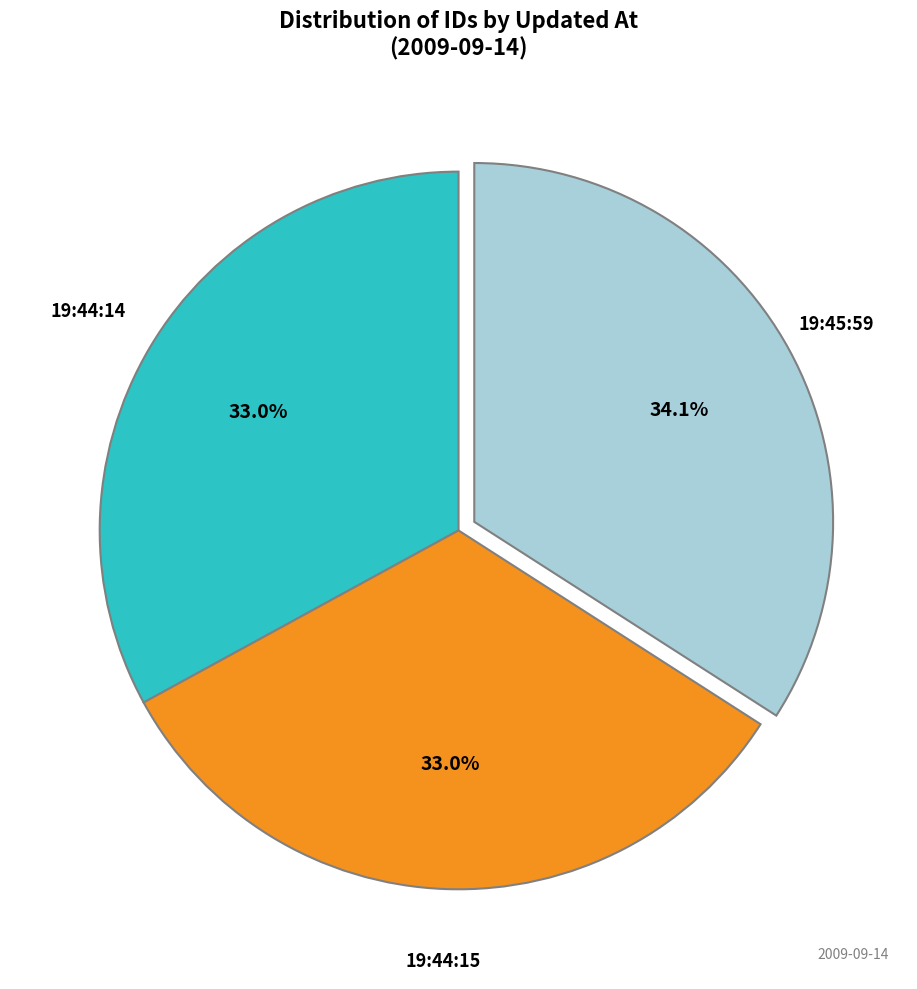

Is there a majority slice in this chart?

No